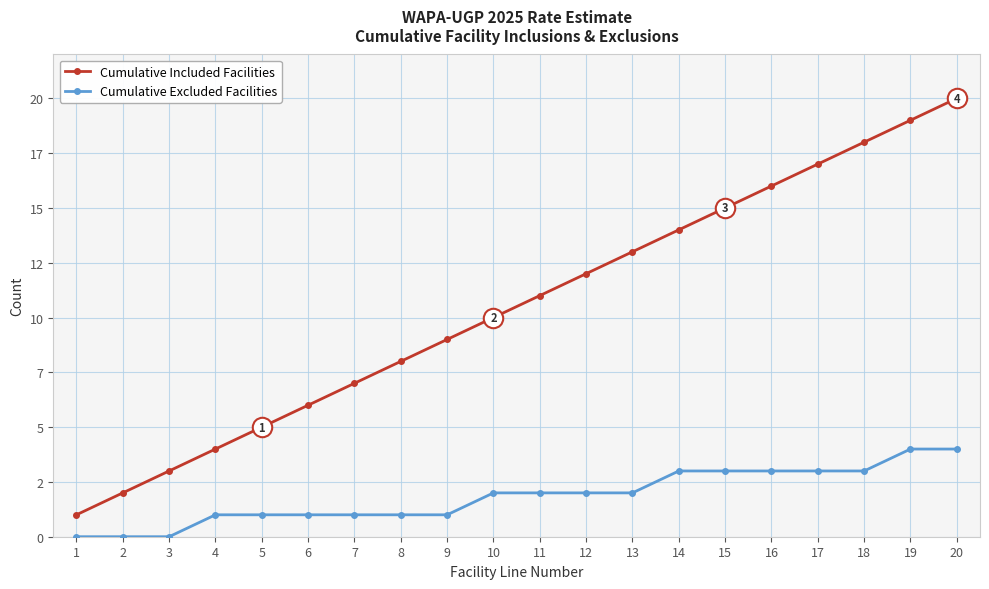

Which has a higher value, 2 or 13?

13